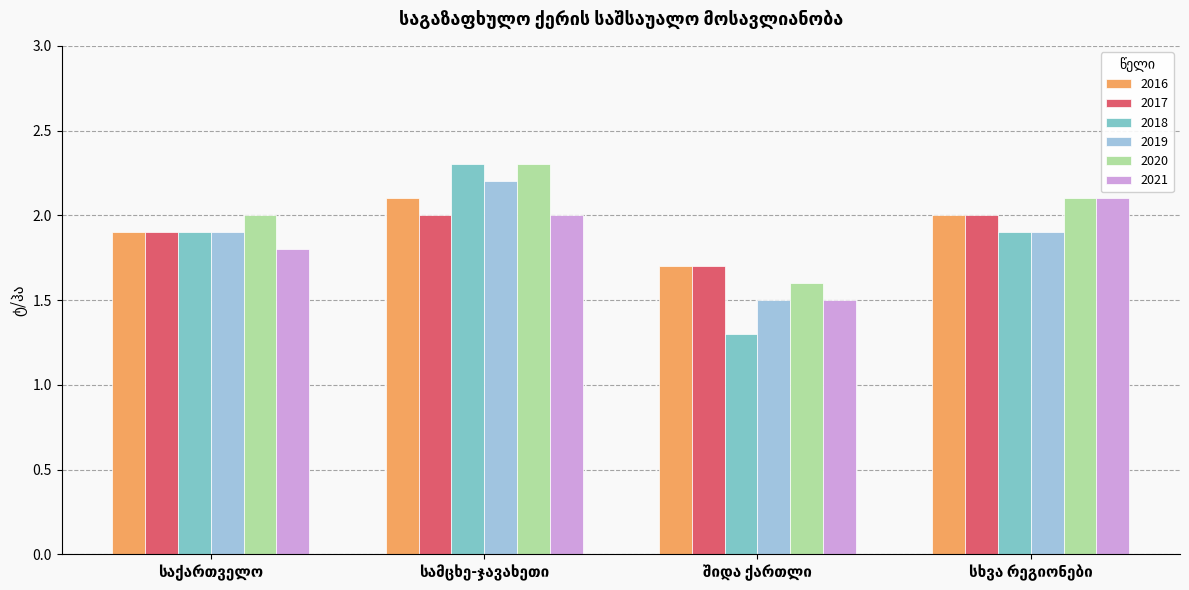

What are all the series names shown in the legend?

2016, 2017, 2018, 2019, 2020, 2021